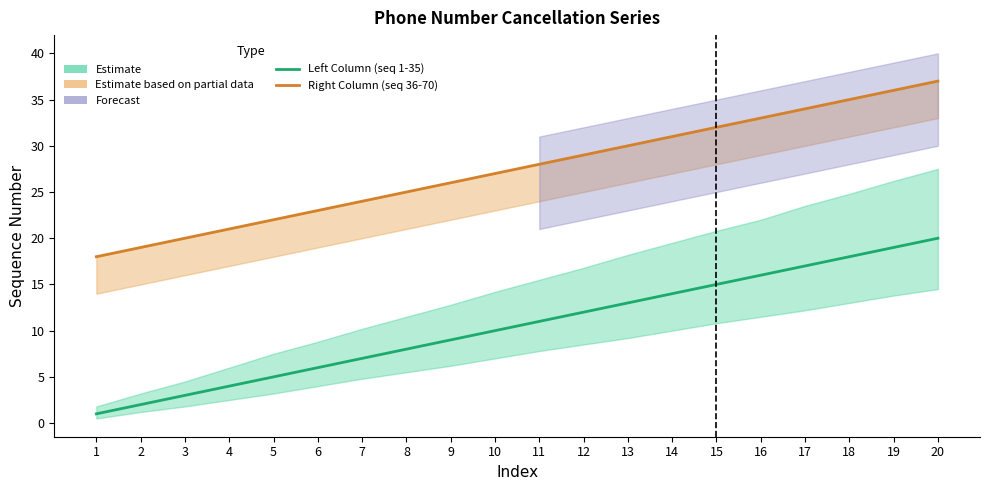

At which label is Left Column (seq 1-35) closest to 10?

10